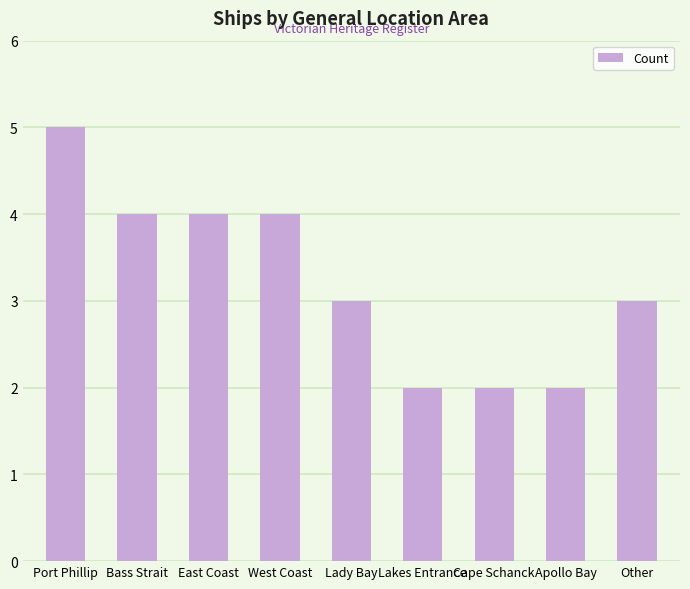

Which category has the highest value across all series?

Port Phillip